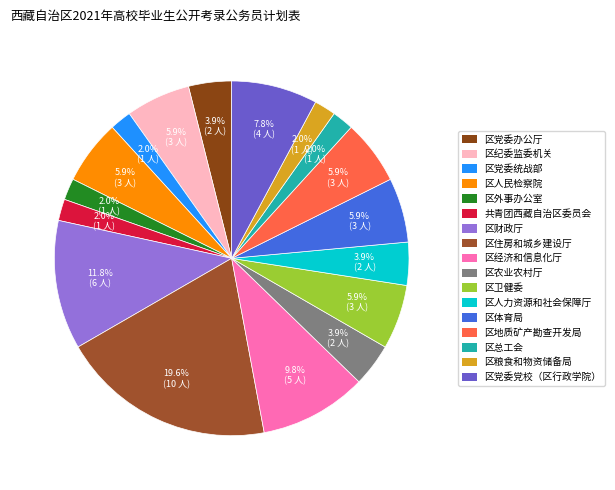

Rank the categories by value from highest to lowest.

区住房和城乡建设厅, 区财政厅, 区经济和信息化厅, 区党委党校（区行政学院）, 区纪委监委机关, 区人民检察院, 区卫健委, 区体育局, 区地质矿产勘查开发局, 区党委办公厅, 区农业农村厅, 区人力资源和社会保障厅, 区党委统战部, 区外事办公室, 共青团西藏自治区委员会, 区总工会, 区粮食和物资储备局